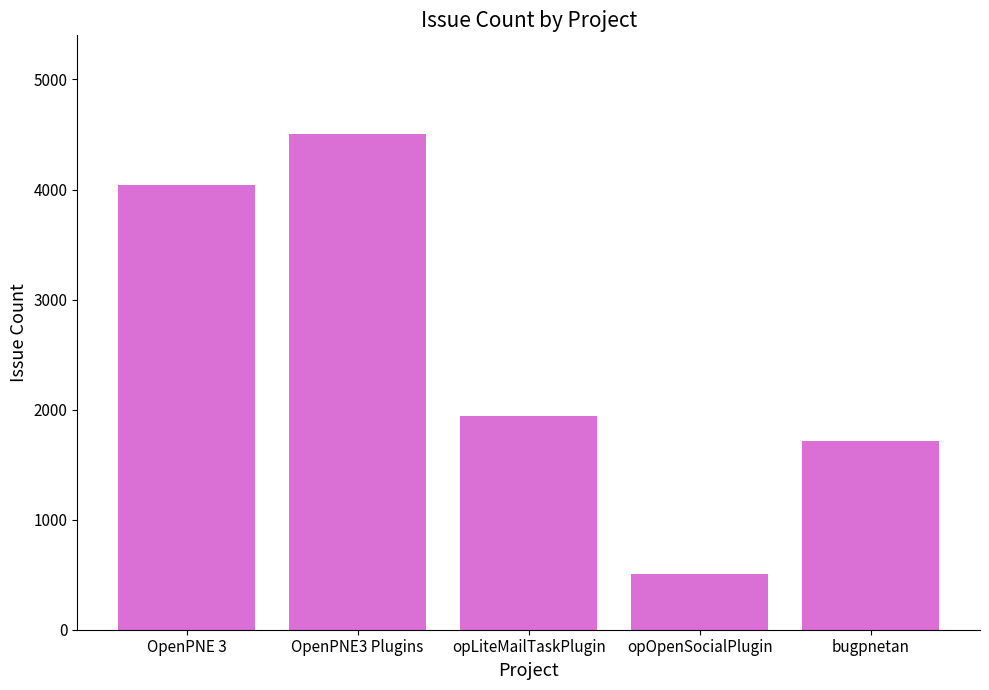

List the labels in order of value, largest first.

OpenPNE3 Plugins, OpenPNE 3, opLiteMailTaskPlugin, bugpnetan, opOpenSocialPlugin